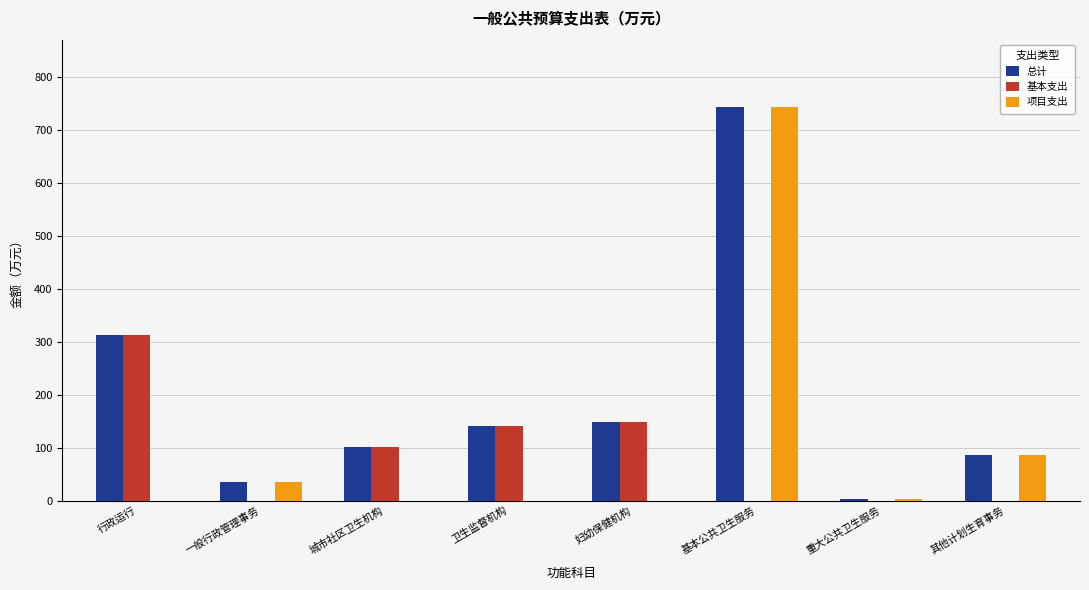

Where is 项目支出 nearest to the value 371?

其他计划生育事务